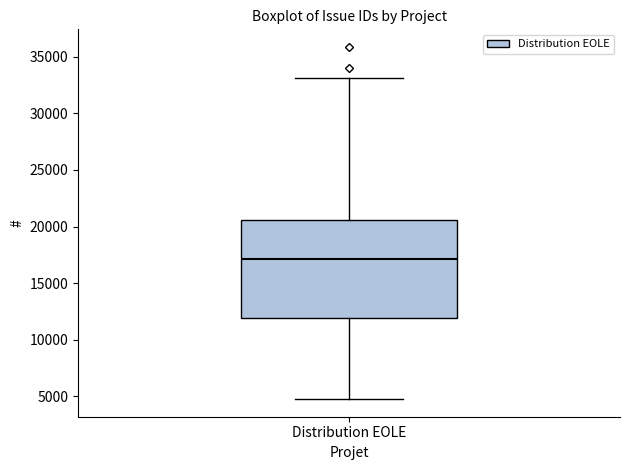

Transcribe this box plot: give where the median line is, the range the box spans, and where the two whiskers end, as read against the y-axis. The values are not printed on the chart, so give them approximately, as read against the axis.

median 17000, box 12000 to 20500, whiskers 5000 to 33000